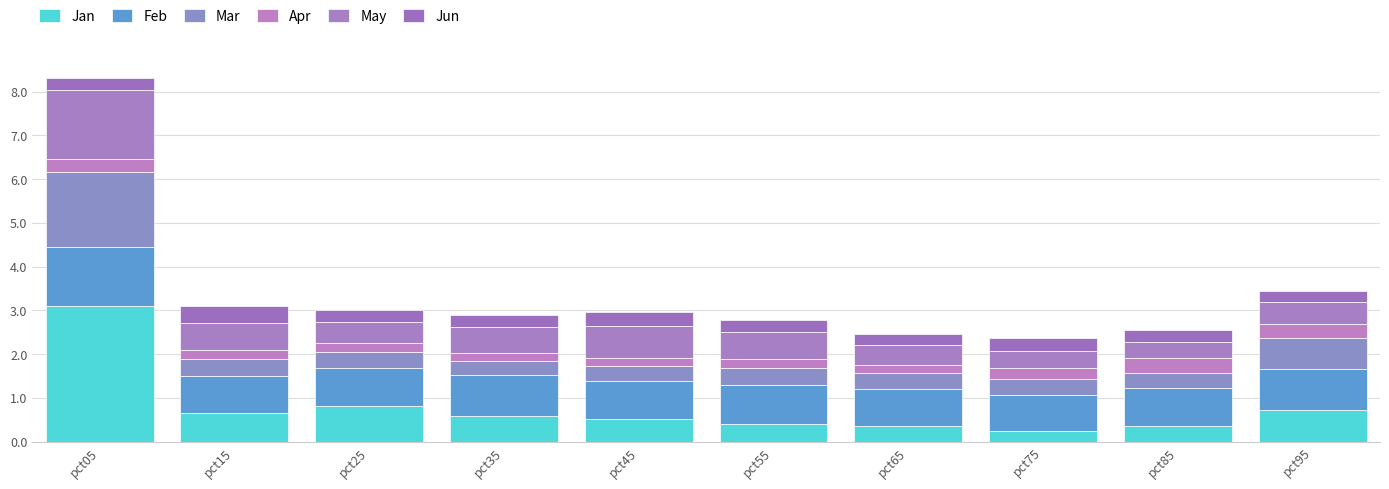

Between pct45 and pct75, which series saw the biggest shift?

May